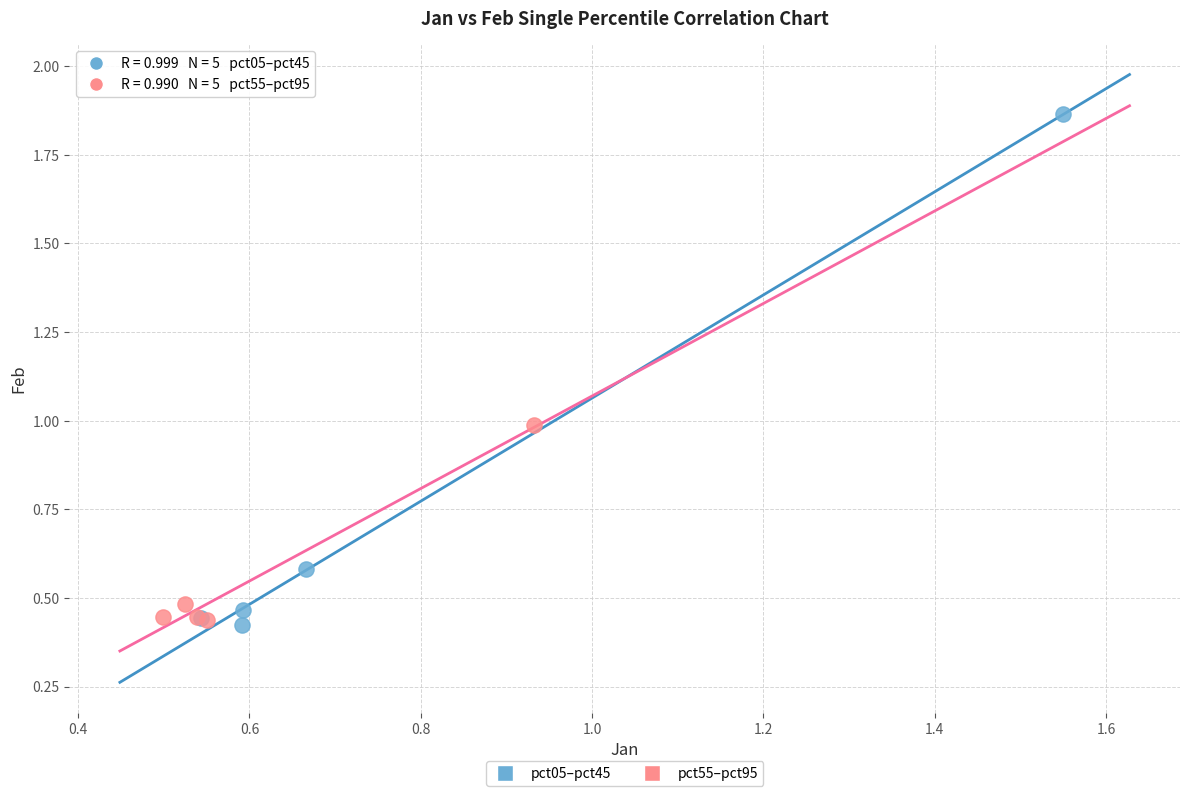

Which series reaches the maximum Y coordinate?

pct05–pct45